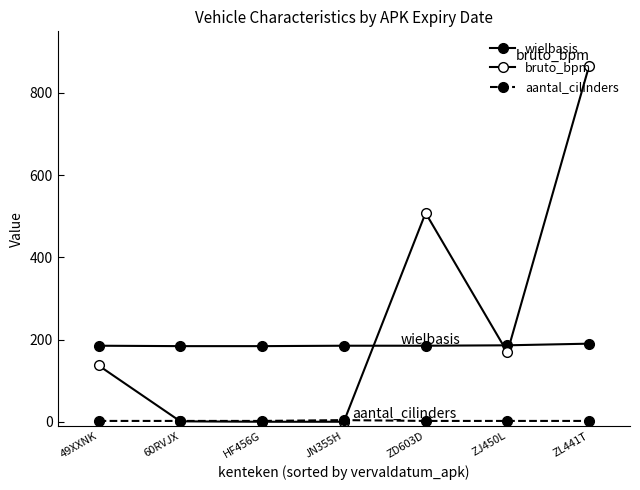

How many interior local valleys does the bruto_bpm series have?

1